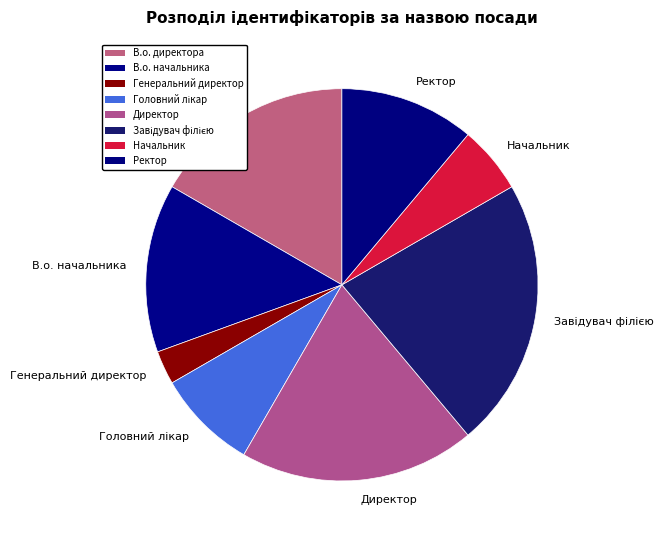

Which slice is the smallest?

Генеральний директор